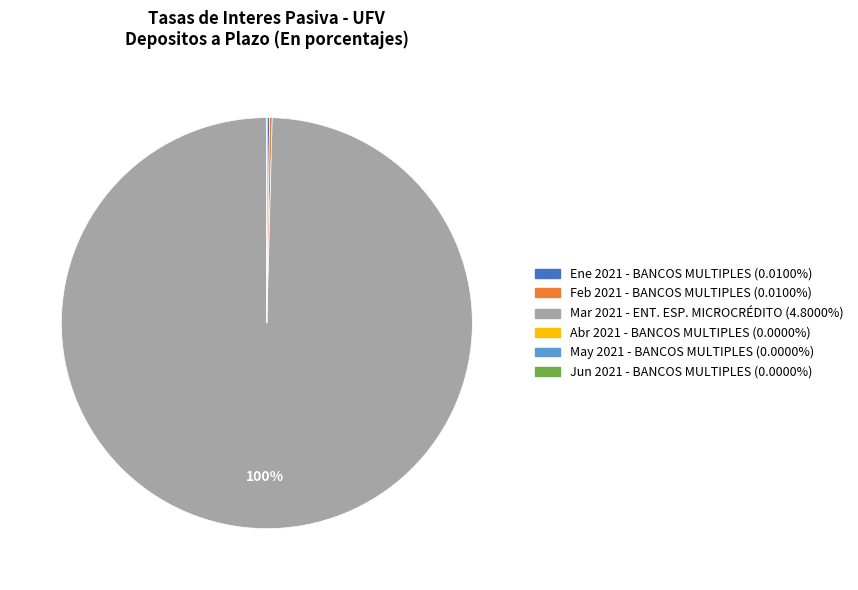

To the nearest percent, what is the average slice percentage?

17%